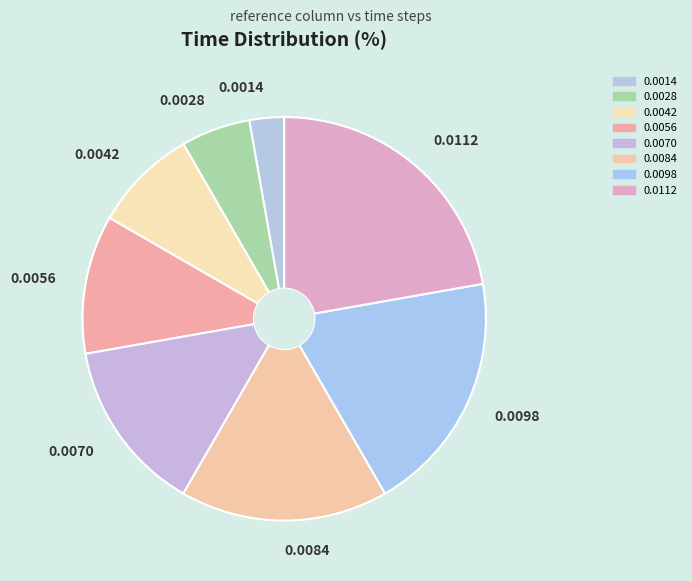

Does any single category account for the majority?

No